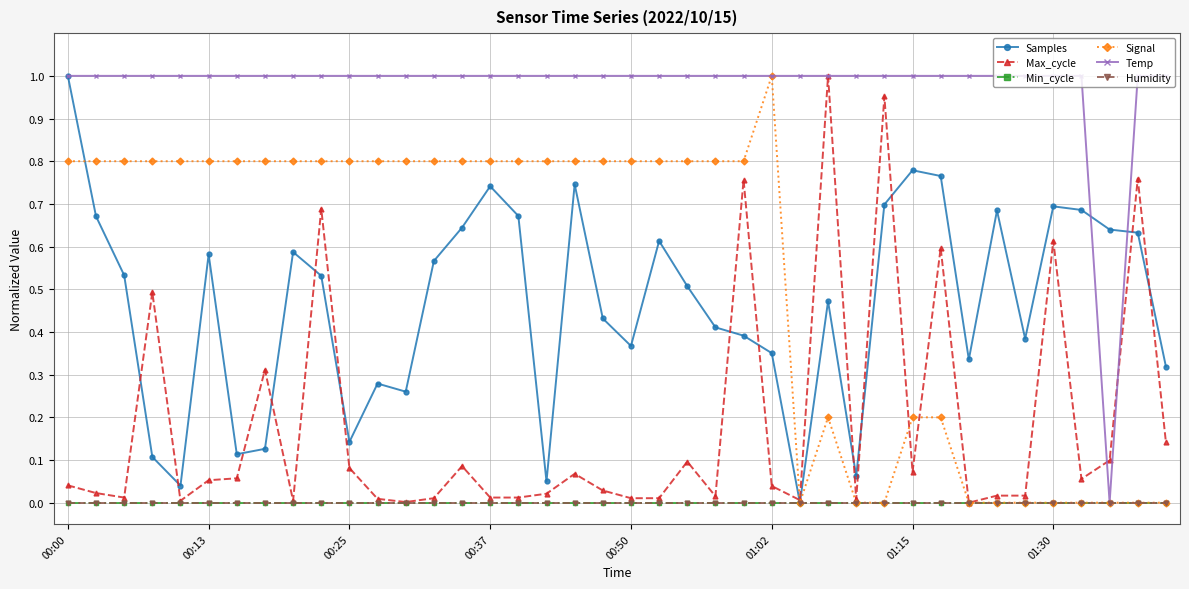

Which label corresponds to the largest value in the chart?

00:00